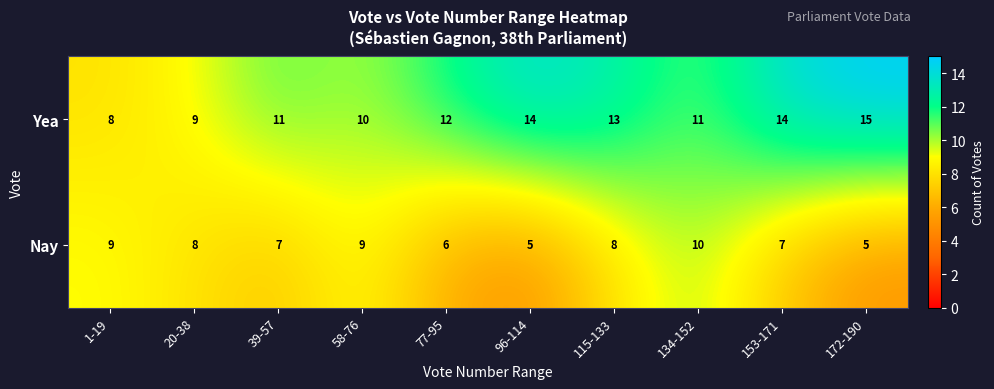

Which series has the widest spread of values?

Yea